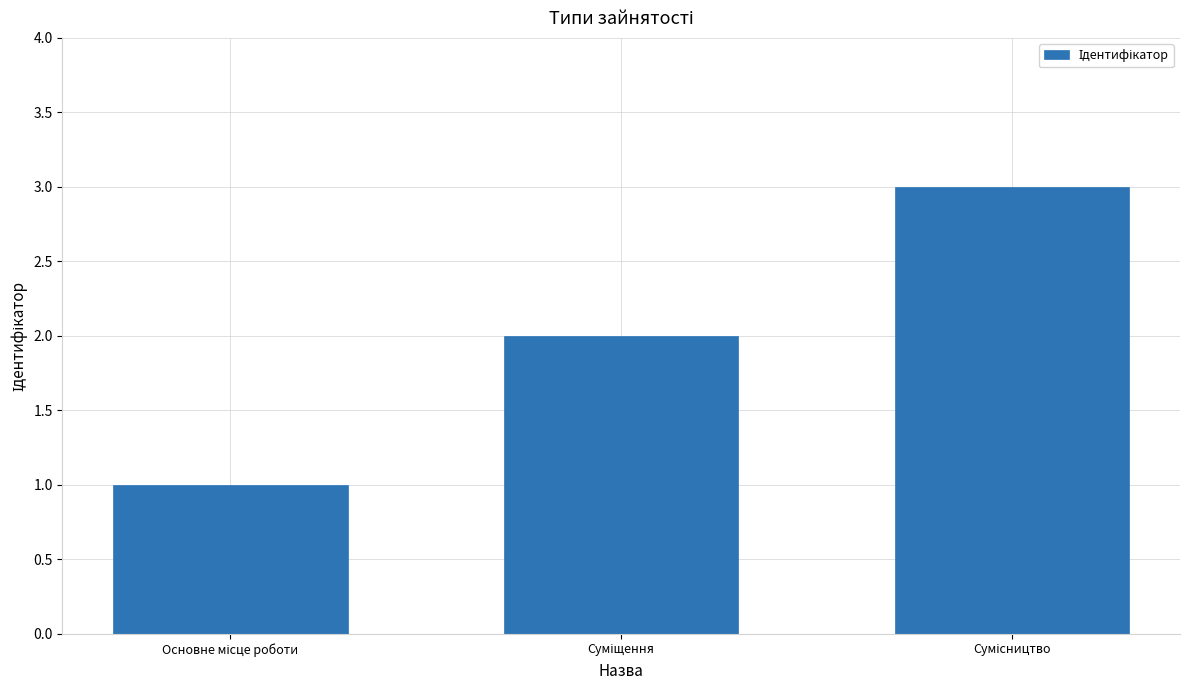

What is the sum of all values?

6